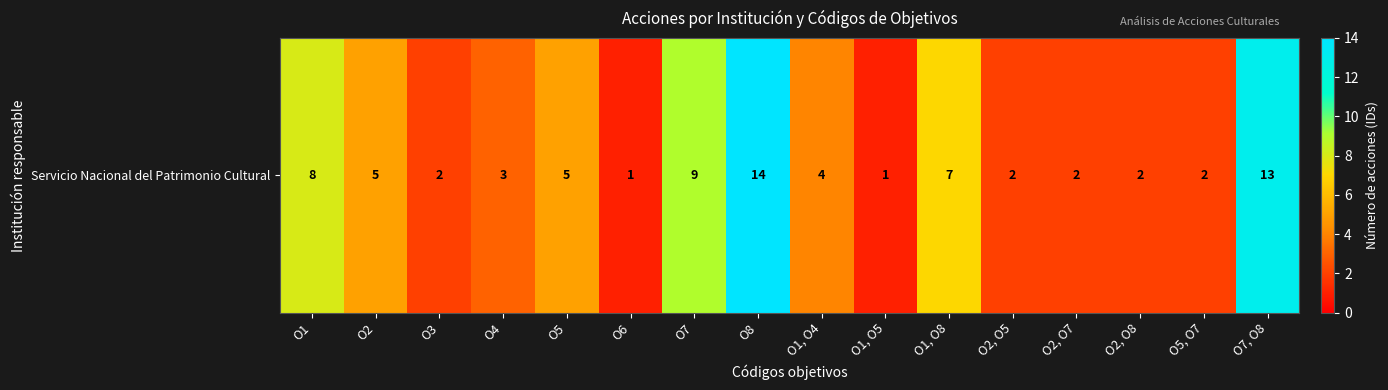

What is the ratio of the value at O5 to the value at O1, O4?

1.2